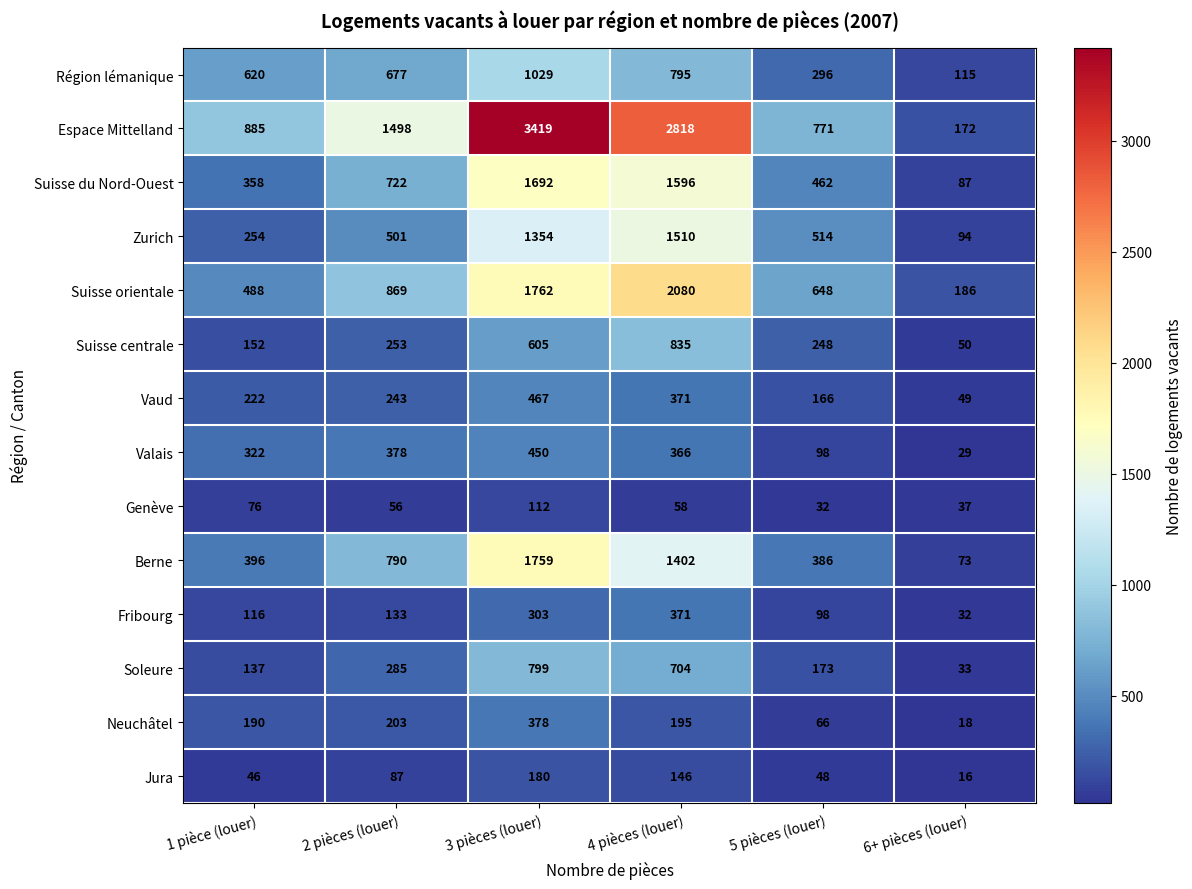

Which series has the largest total across all categories?

Espace Mittelland